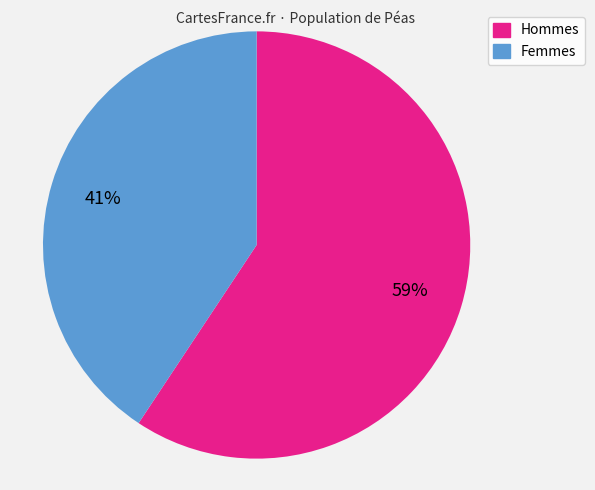

To the nearest percent, what percentage of the pie is Femmes?

41%